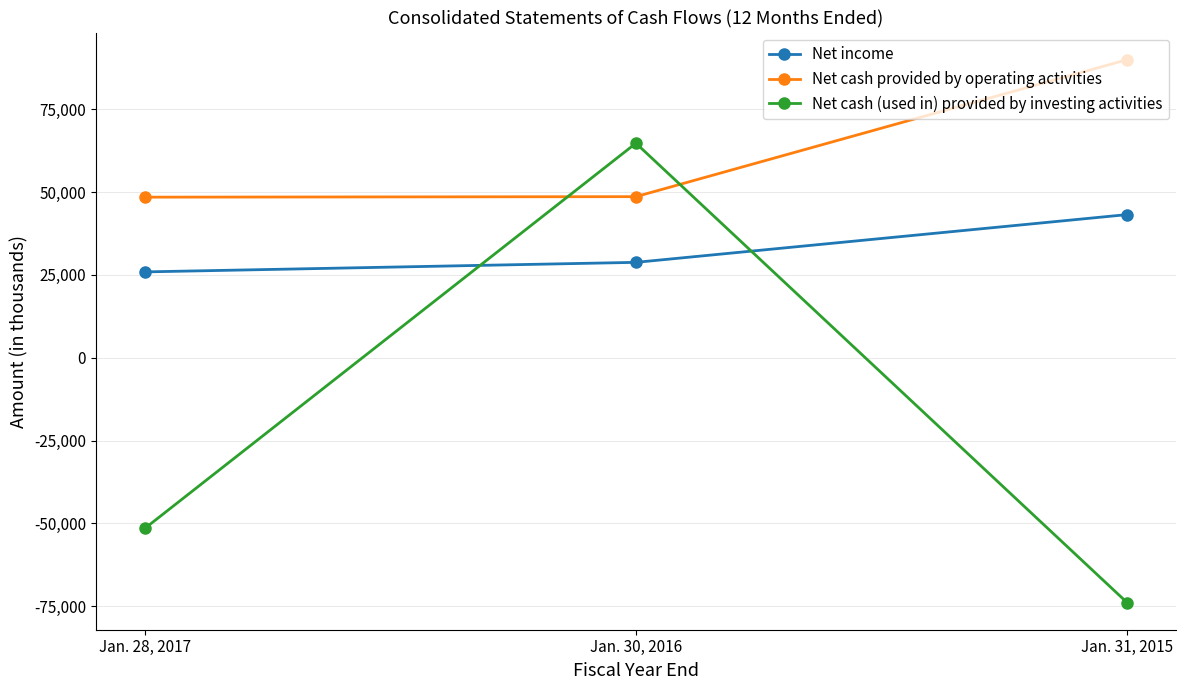

At which label does Net income reach its peak?

Jan. 31, 2015